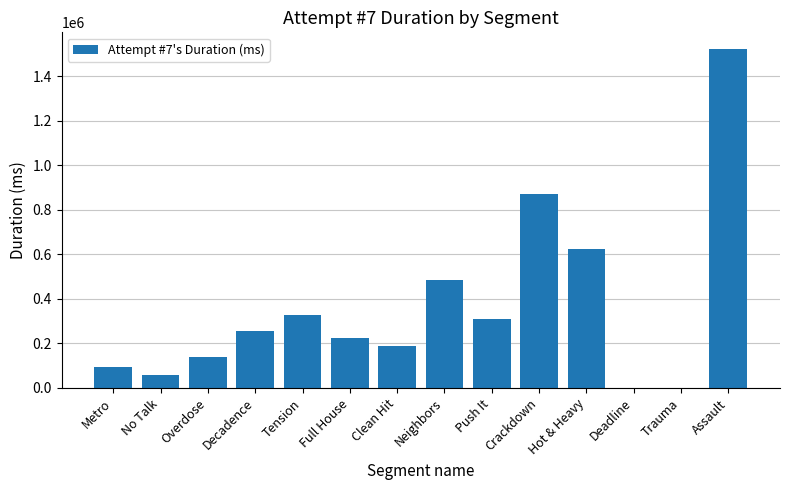

Count the number of categories in the chart.

14